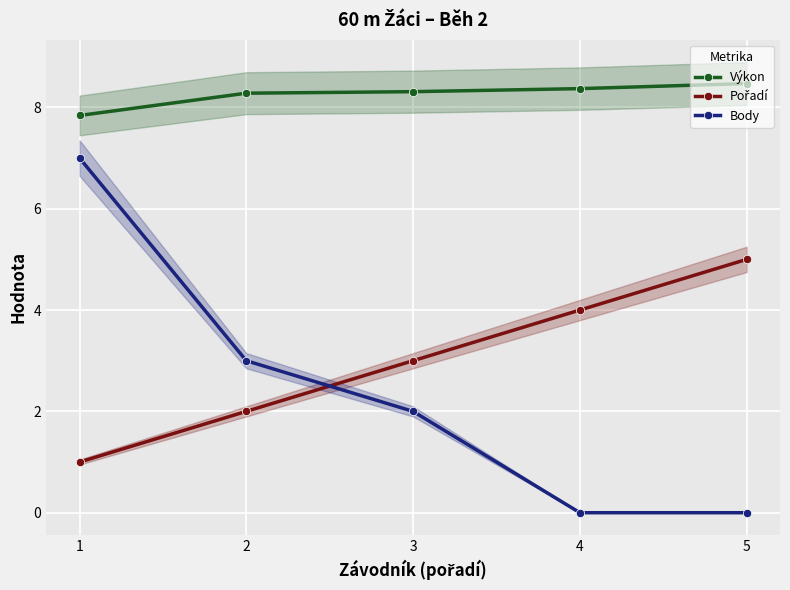

At how many categories does at least one series exceed 3?

5